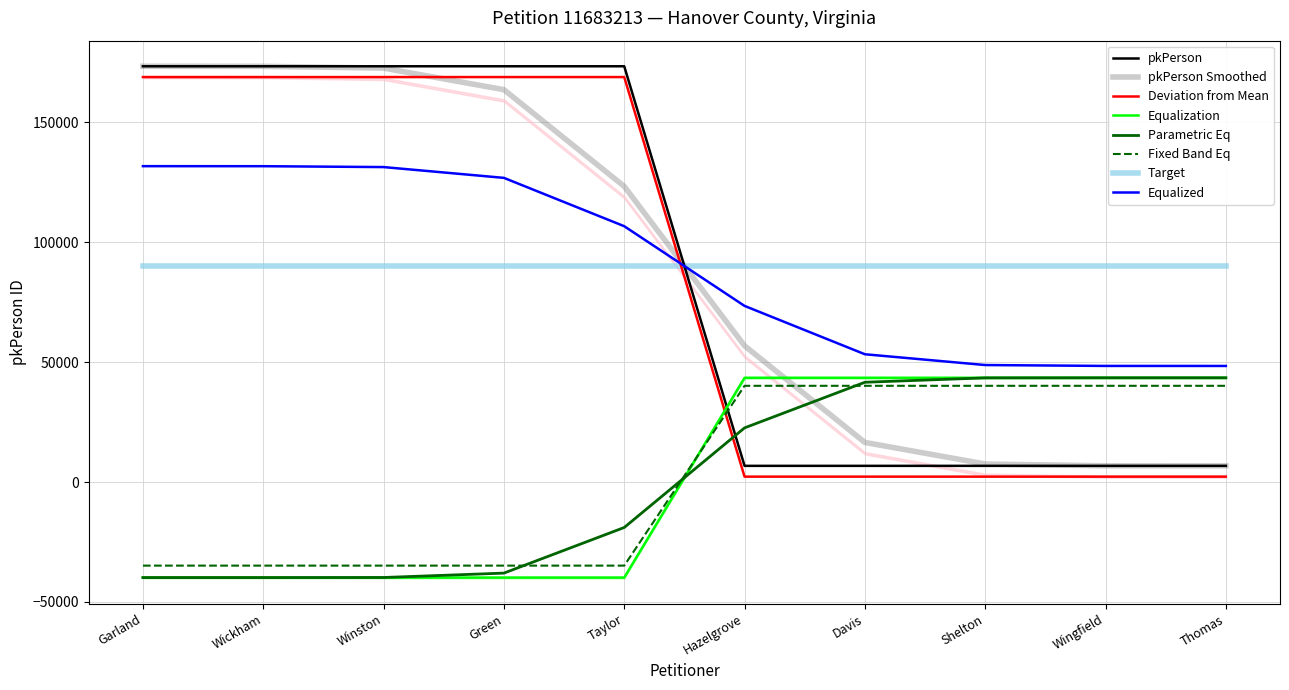

Reading left to right, list all the values displayed in this chart.

Garland=173271	Wickham=173272	Winston=173273	Green=173274	Taylor=173275	Hazelgrove=6732	Davis=6733	Shelton=6734	Wingfield=6735	Thomas=6736